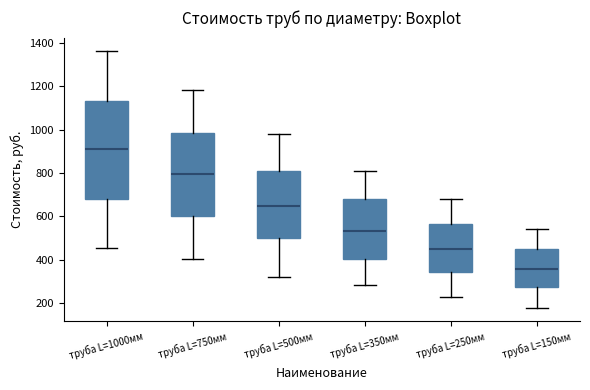

Reading left to right, read every box against the y-axis: the position of its median line, the range the box covers, and the ends of its whiskers. The values are not printed on the chart, so give them approximately, as read against the axis.

труба L=1000мм: median 920, box 680 to 1140, whiskers 460 to 1360
труба L=750мм: median 800, box 600 to 980, whiskers 400 to 1180
труба L=500мм: median 640, box 500 to 800, whiskers 320 to 980
труба L=350мм: median 540, box 400 to 680, whiskers 280 to 800
труба L=250мм: median 460, box 340 to 560, whiskers 220 to 680
труба L=150мм: median 360, box 280 to 460, whiskers 180 to 540